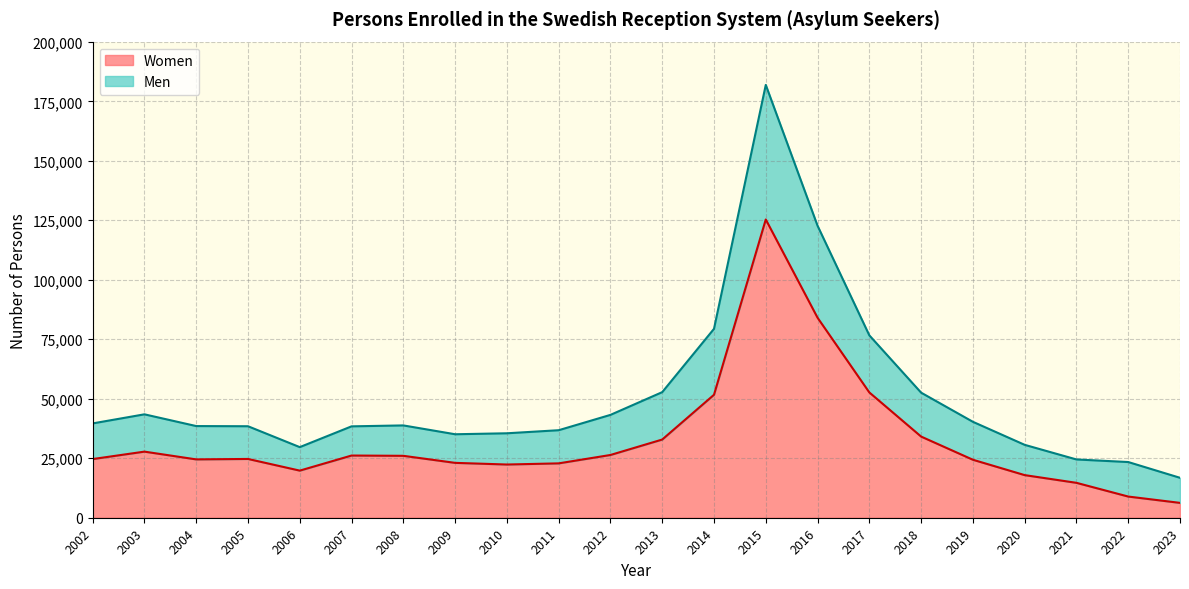

List the series in order of their overall mean, highest first.

Women, Men